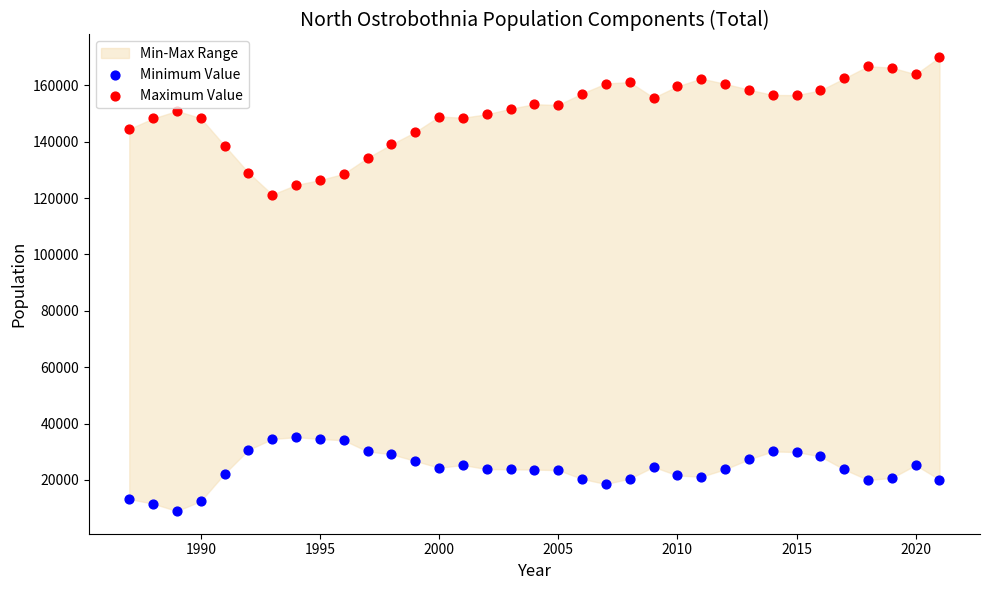

Which series has the largest Y range (max minus min)?

Maximum Value